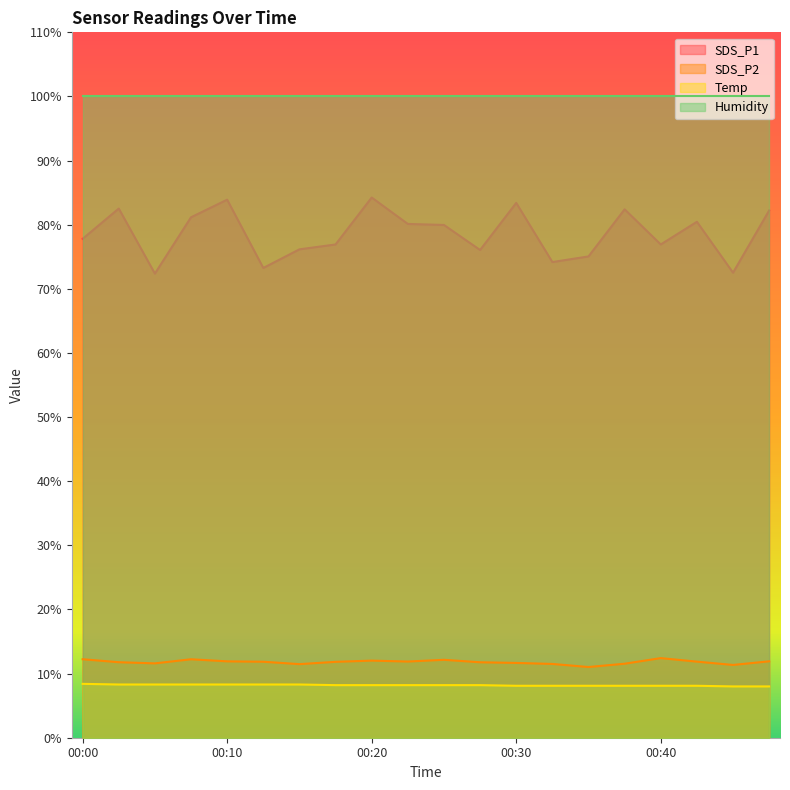

Is it true that Temp equals 3.1 at 00:13?

False